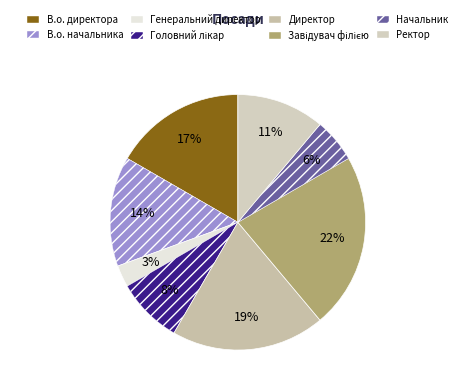

How many segments does this pie chart have?

8